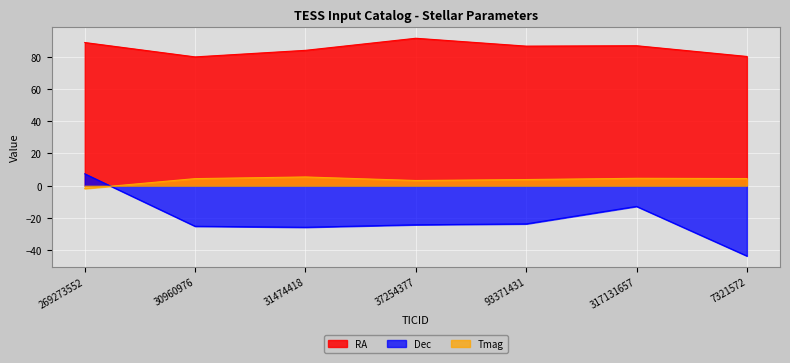

Is it true that Dec equals -35.6 at 93371431?

False